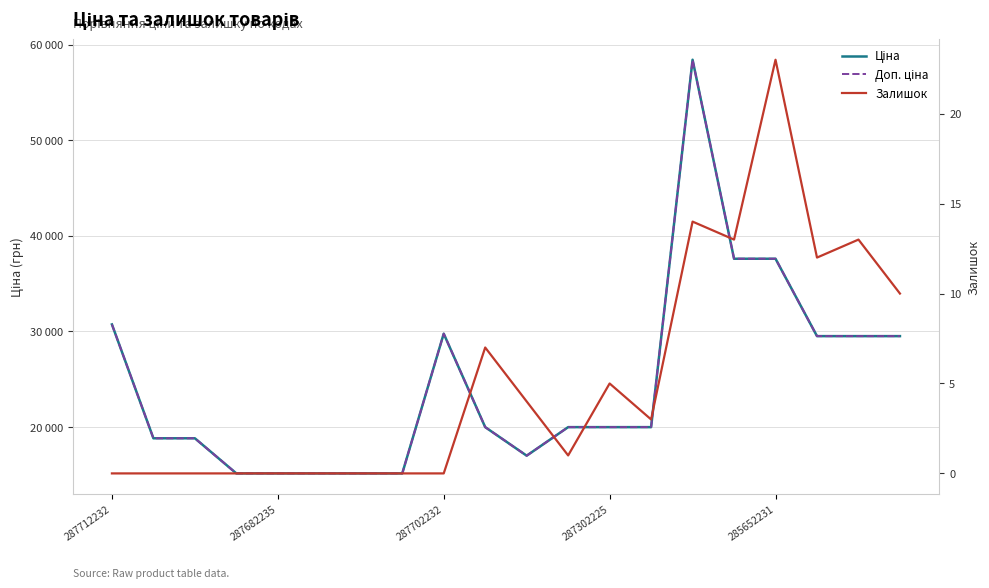

What is the difference between the Ціна values at 12 and 287702232?

1167.4